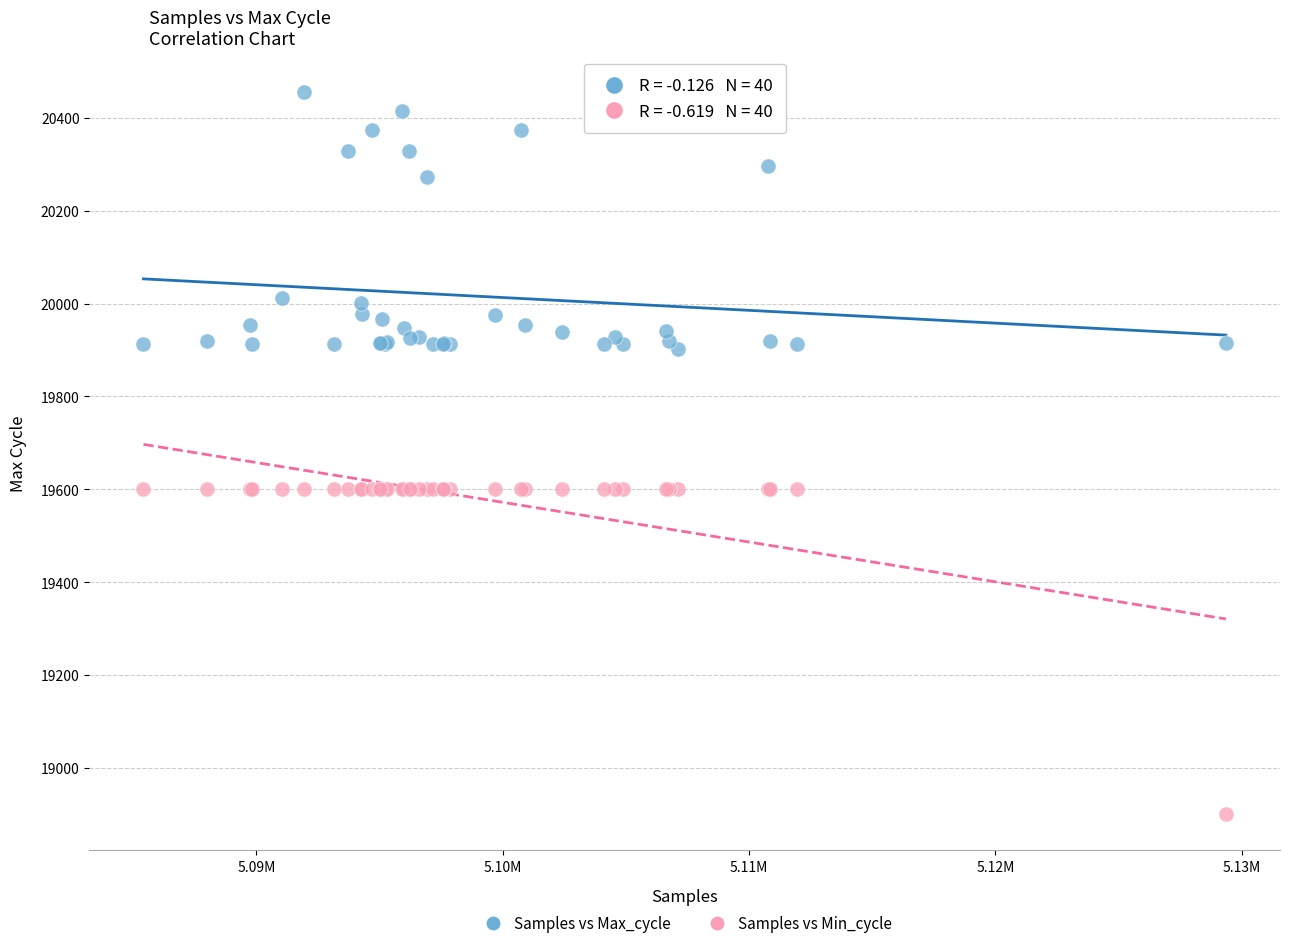

In the Samples vs Max_cycle series, what Y value is closest to 20179?

20272